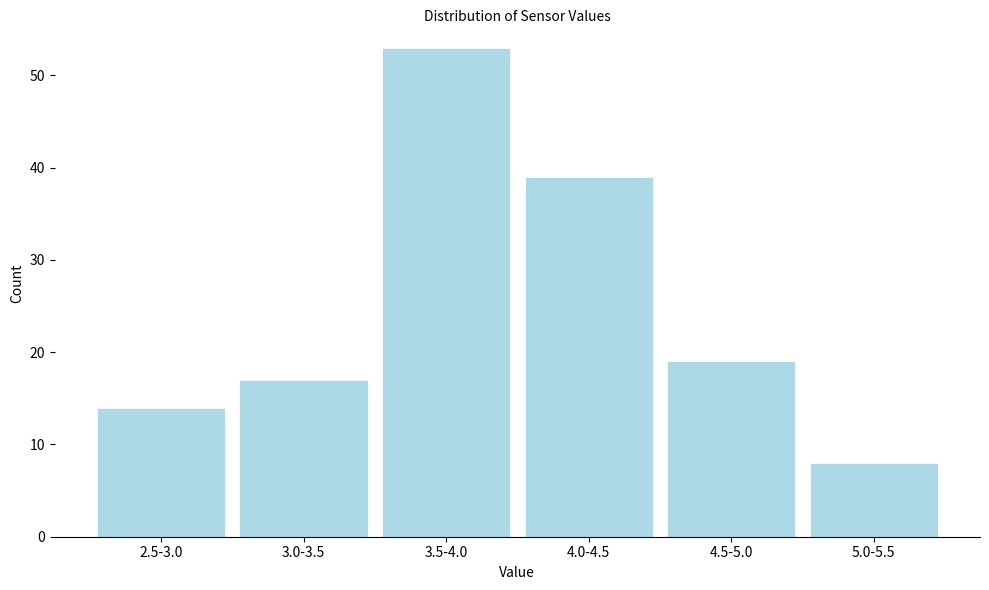

Reading right to left, extract all data points from this chart.

8	19	39	53	17	14